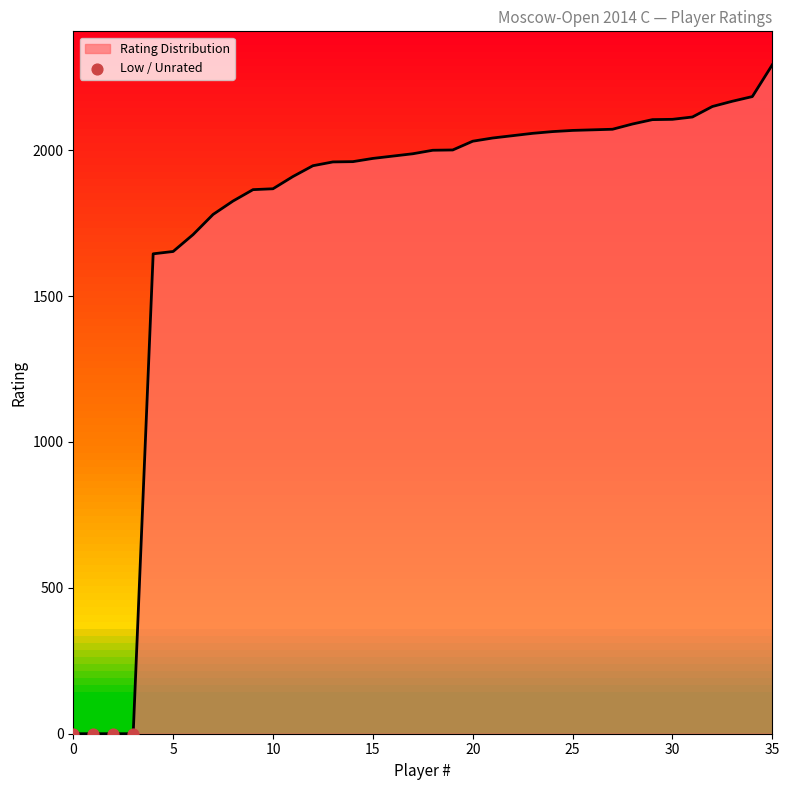

What is the difference between the maximum and minimum values?

2293